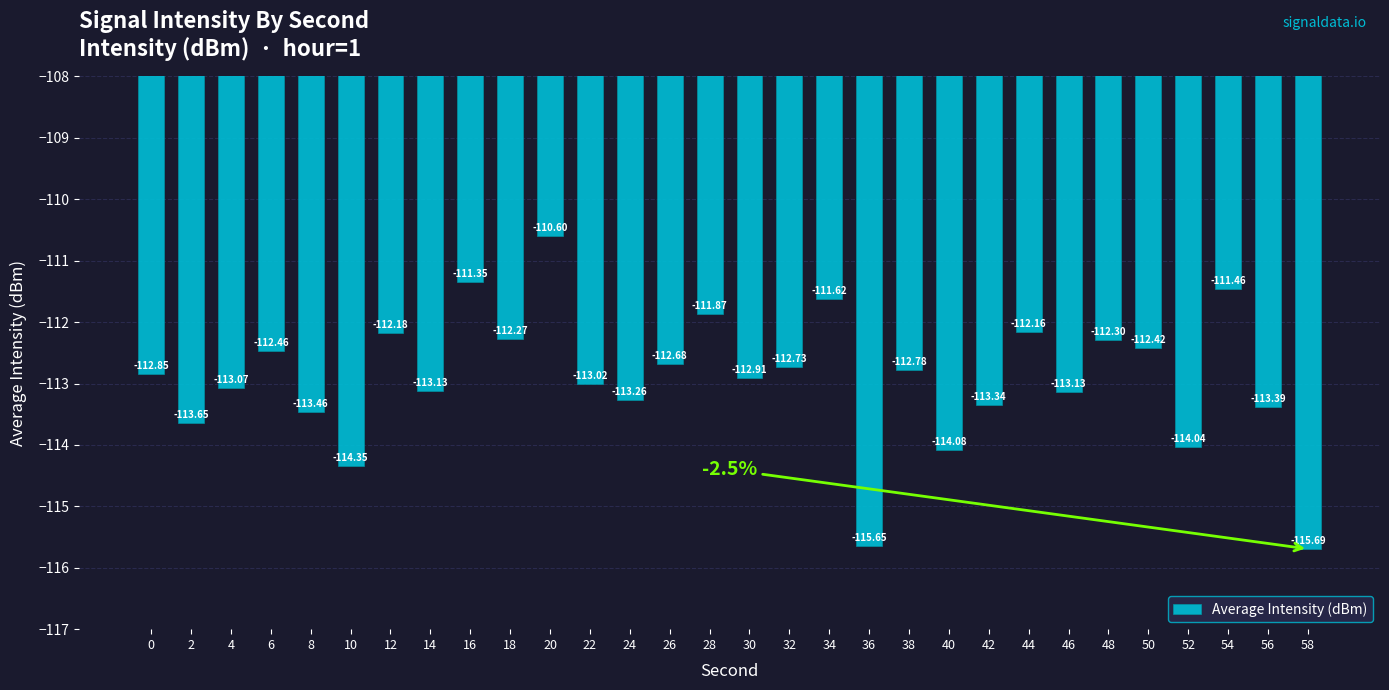

What is the sum of all values?

-3387.9